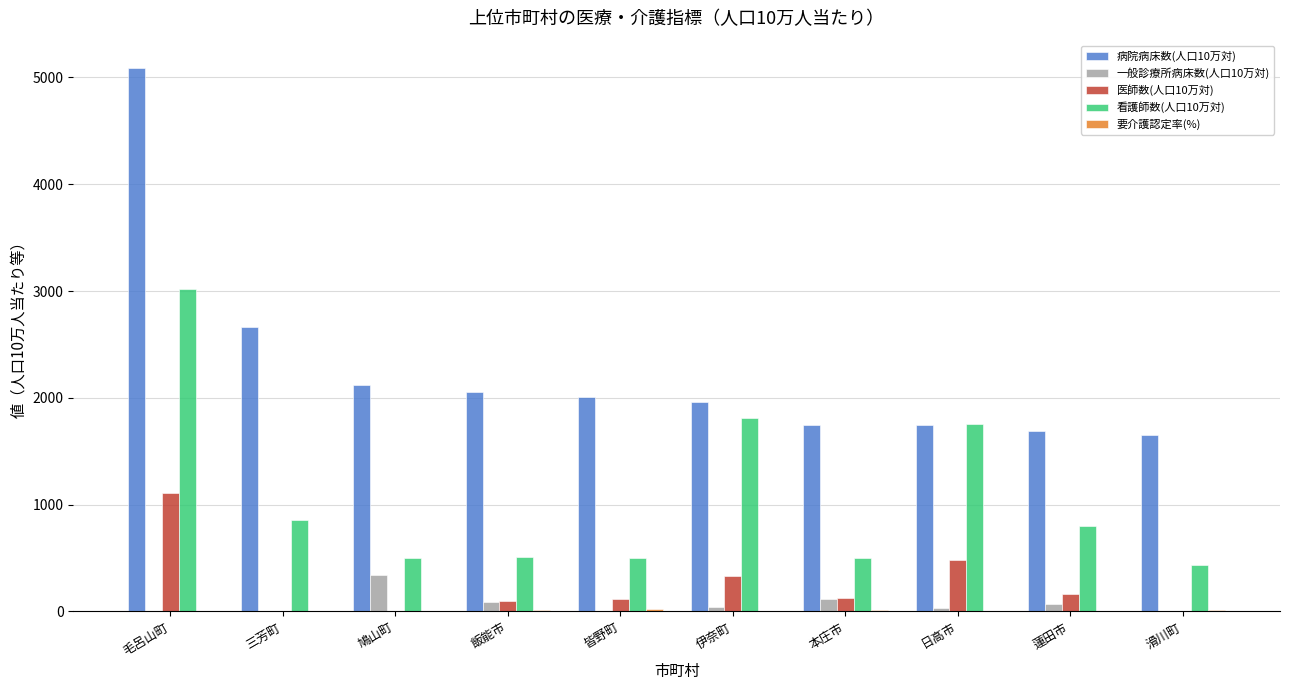

True or false: 看護師数(人口10万対) has a value of 453.6 at 三芳町.

False